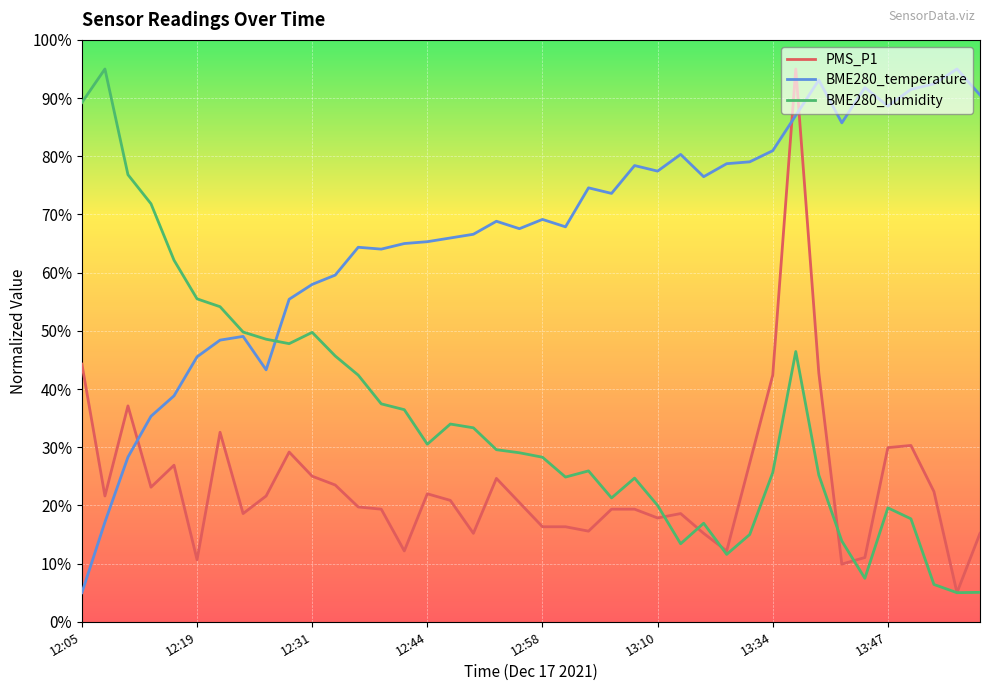

What are all the series names shown in the legend?

PMS_P1, BME280_temperature, BME280_humidity